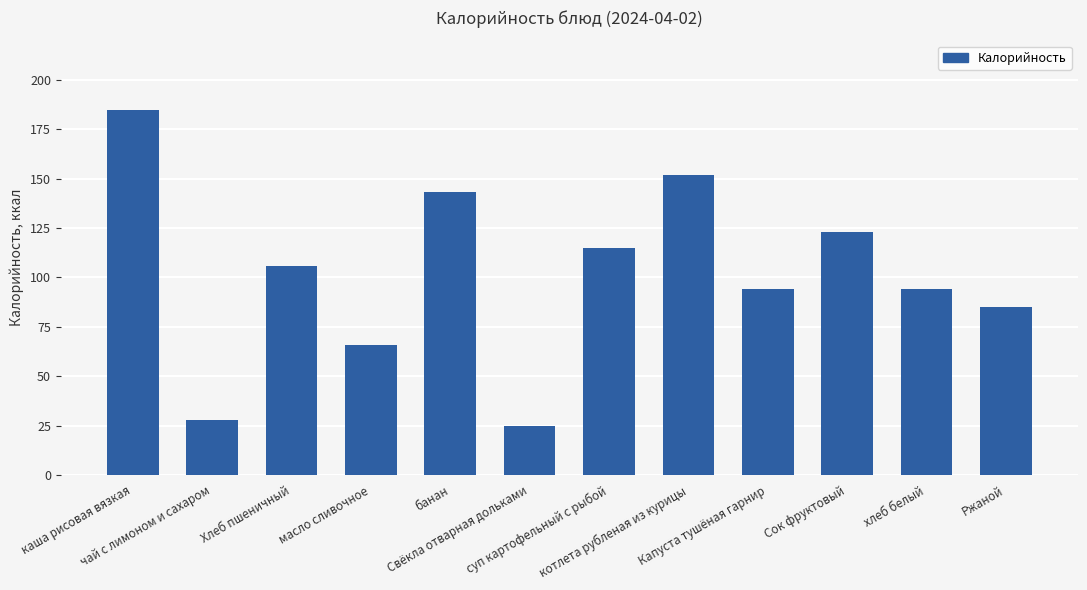

Where does the data first go above 106?

каша рисовая вязкая